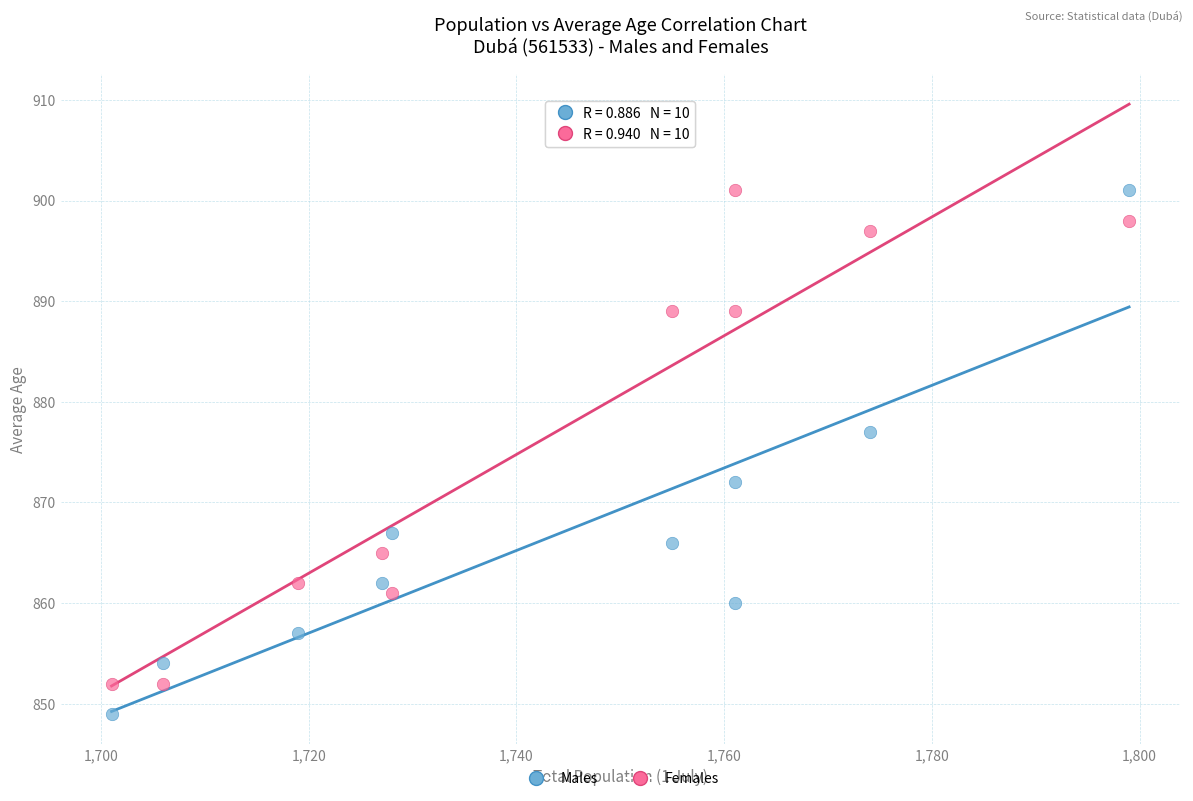

Across all data points, what is the range of Y values (max minus min)?

52